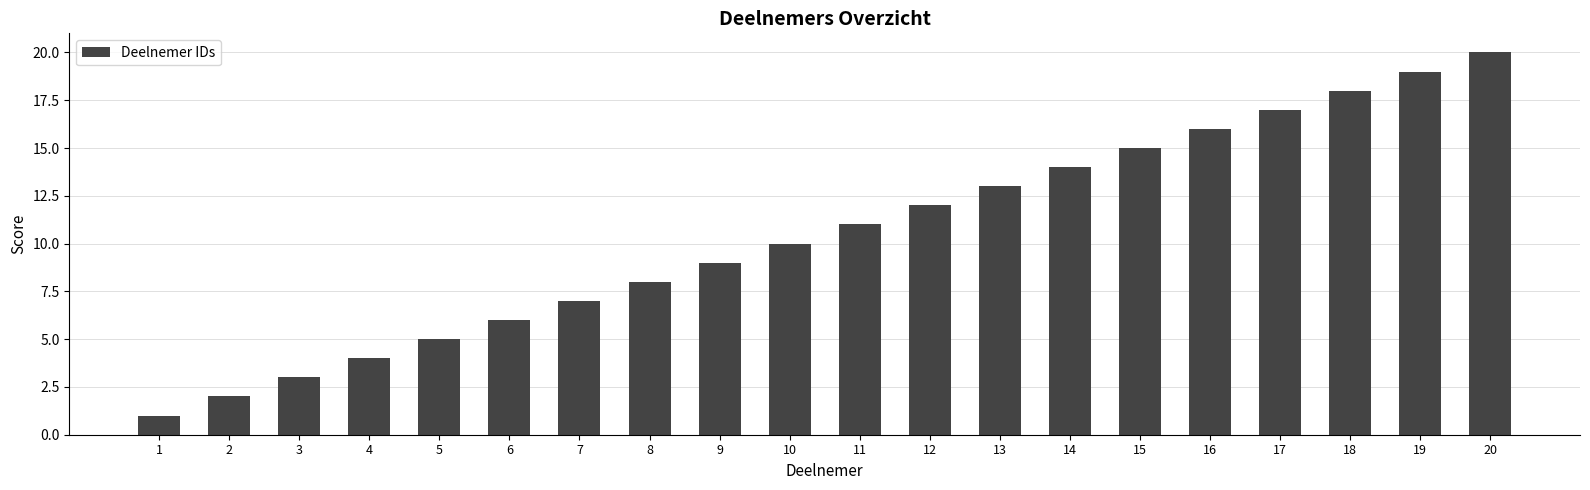

What is the greatest value displayed?

20